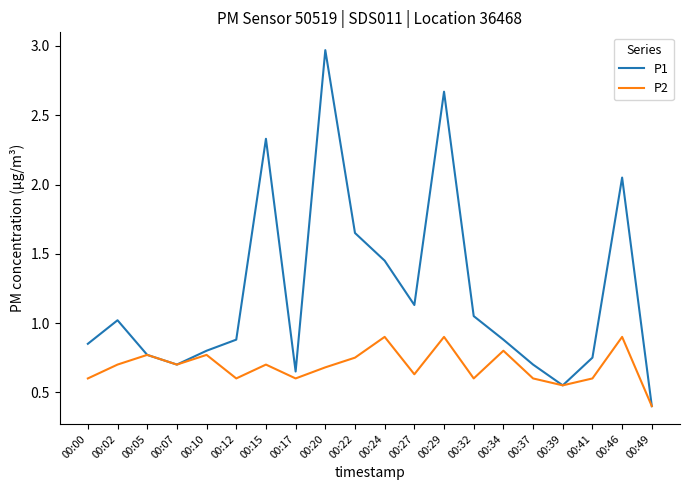

At which category is the sum across all series the highest?

00:20